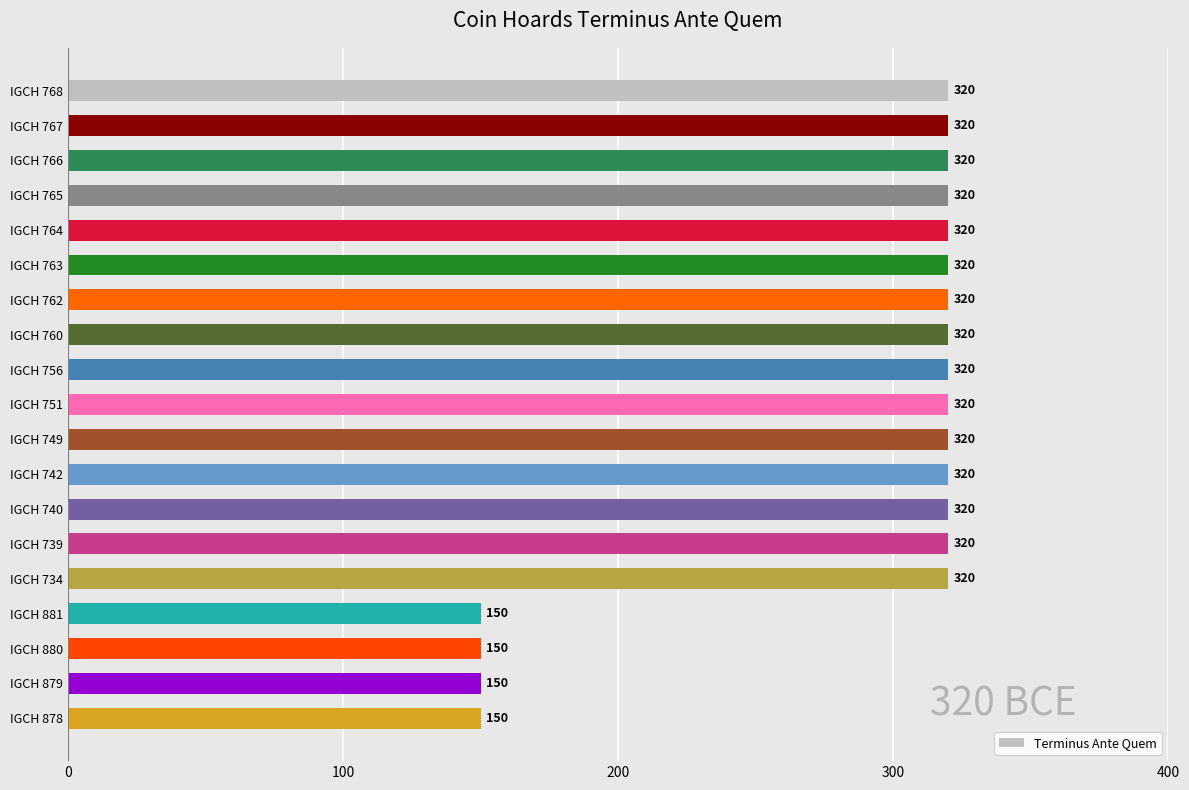

What is the difference between the maximum and minimum values?

170